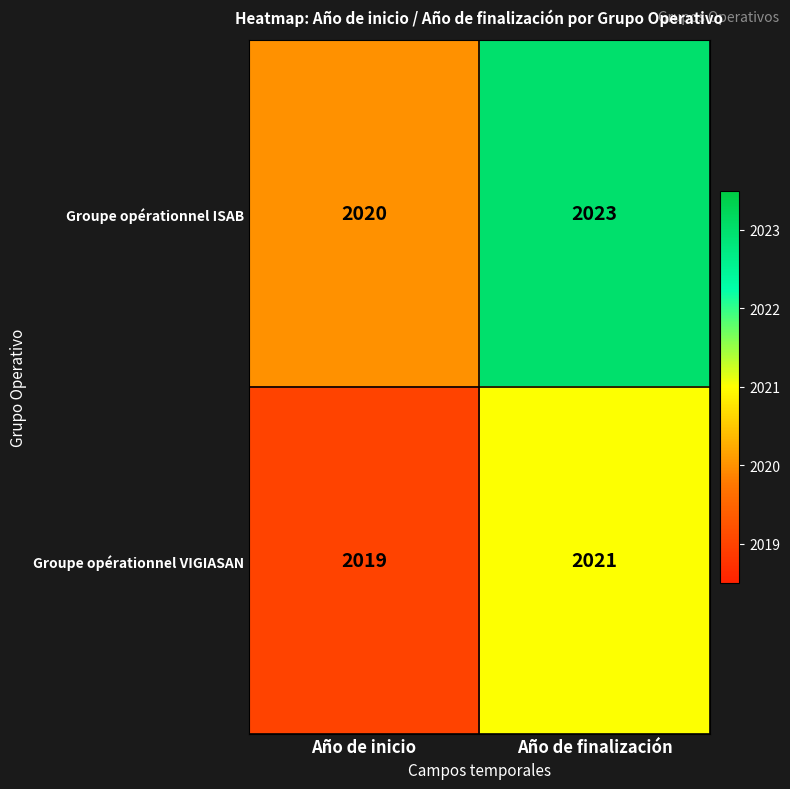

At Año de inicio, list the series in order from largest to smallest.

Groupe opérationnel ISAB, Groupe opérationnel VIGIASAN